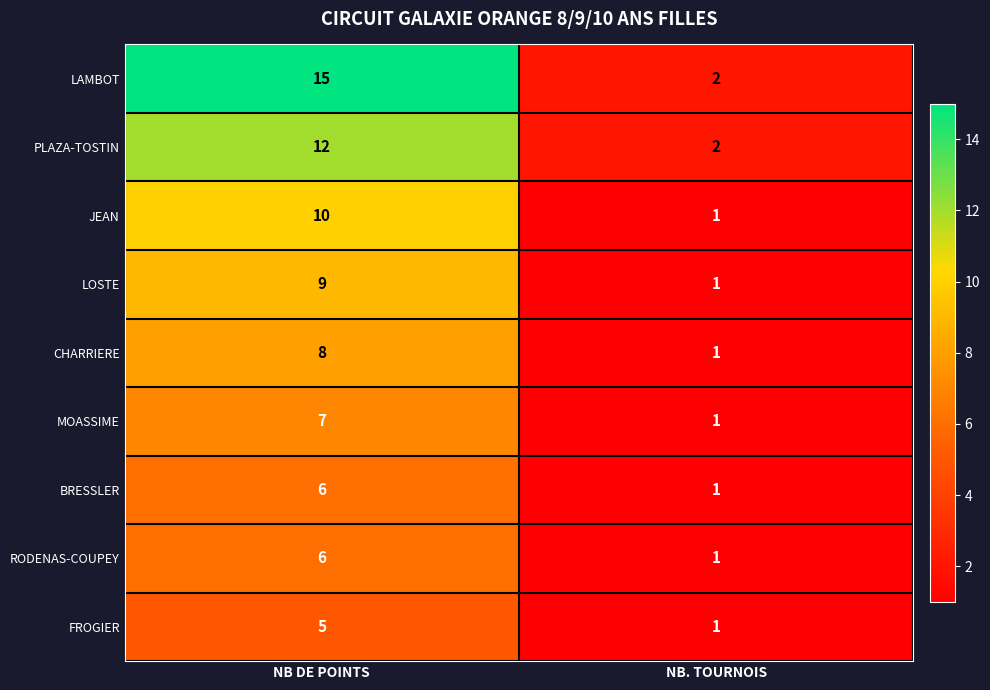

The PLAZA-TOSTIN series shows 2 at NB. TOURNOIS. True or false?

True